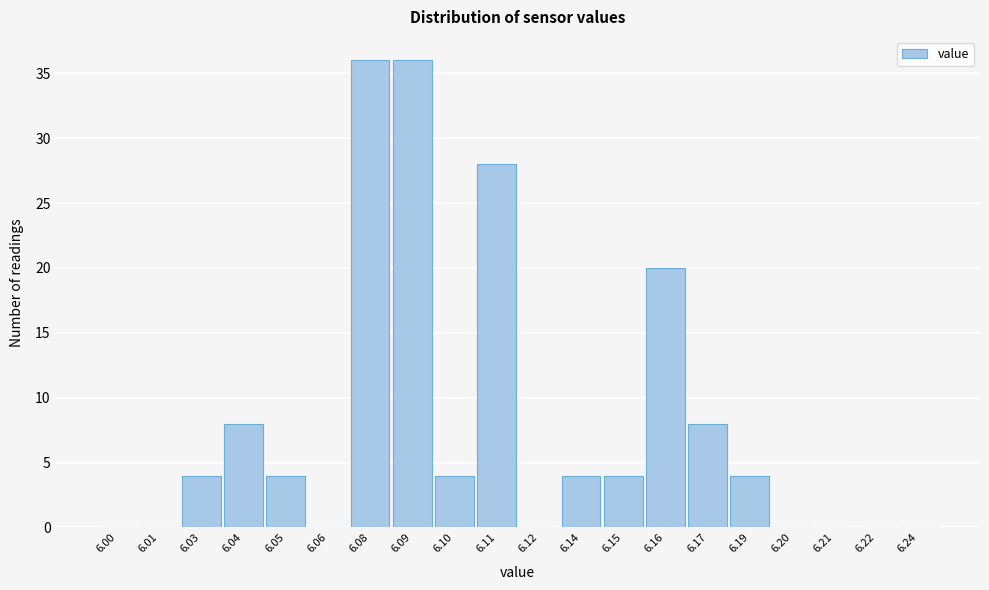

Reading left to right, transcribe all the data shown in this chart.

6.00=0	6.01=0	6.03=4	6.04=8	6.05=4	6.06=0	6.08=36	6.09=36	6.10=4	6.11=28	6.12=0	6.14=4	6.15=4	6.16=20	6.17=8	6.19=4	6.20=0	6.21=0	6.22=0	6.24=0